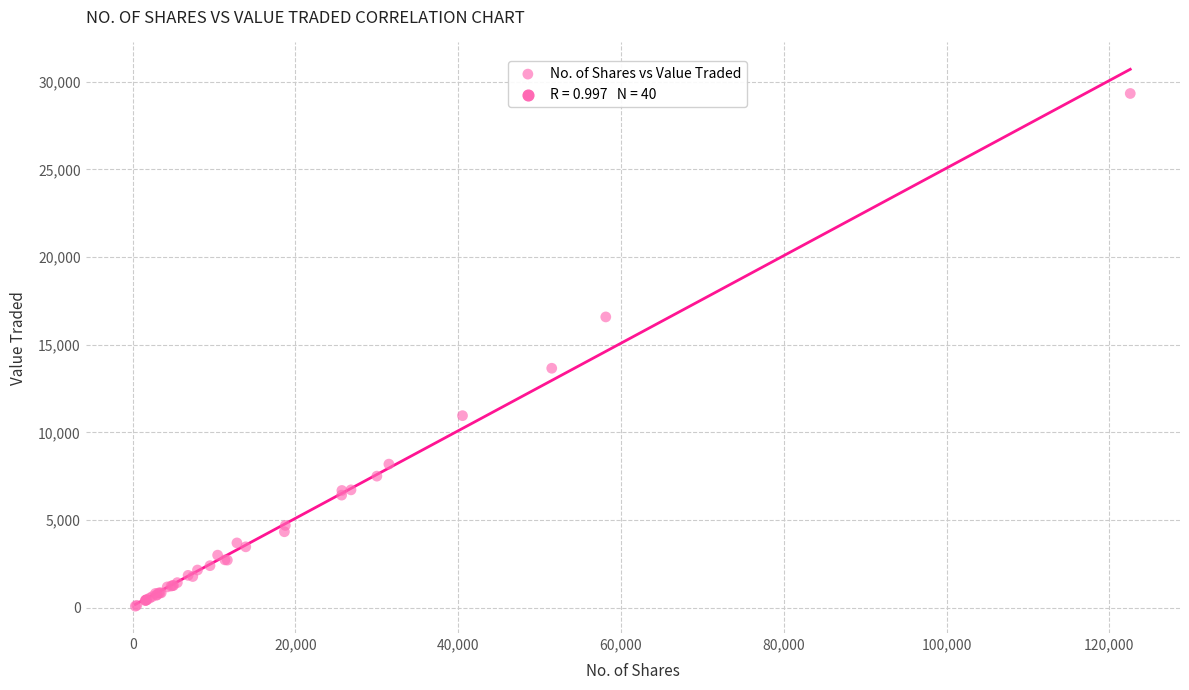

What Y value in the scatter plot is closest to 14706?

13655